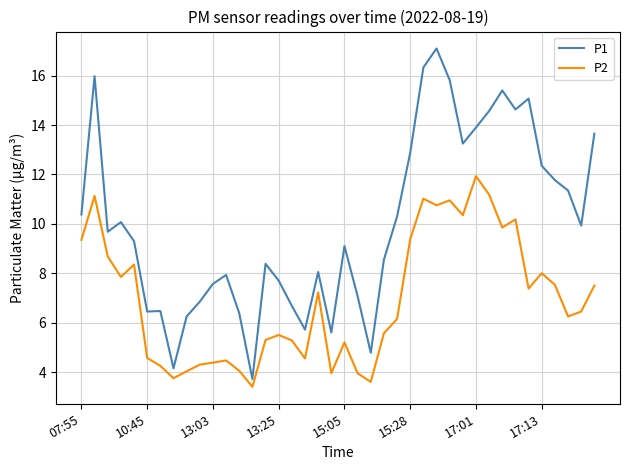

Which series has the largest total across all categories?

P1